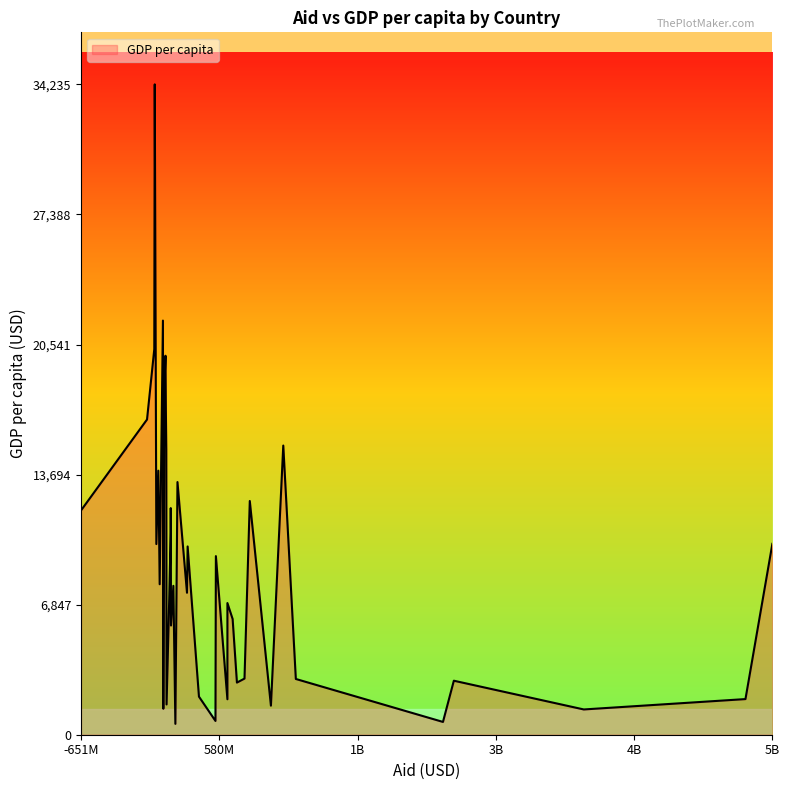

What is the maximum value shown in the chart?

34235.7